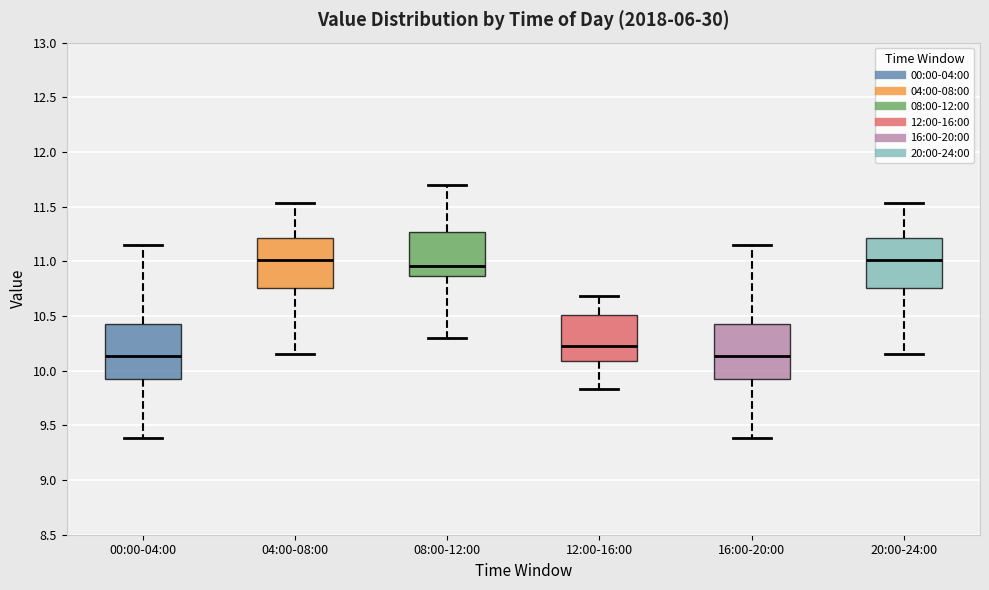

Reading left to right, read every box against the y-axis: the position of its median line, the range the box covers, and the ends of its whiskers. The values are not printed on the chart, so give them approximately, as read against the axis.

00:00-04:00: median 10.15, box 9.90 to 10.40, whiskers 9.40 to 11.15
04:00-08:00: median 11.00, box 10.75 to 11.20, whiskers 10.15 to 11.55
08:00-12:00: median 10.95, box 10.85 to 11.25, whiskers 10.30 to 11.70
12:00-16:00: median 10.25, box 10.10 to 10.50, whiskers 9.85 to 10.70
16:00-20:00: median 10.15, box 9.90 to 10.40, whiskers 9.40 to 11.15
20:00-24:00: median 11.00, box 10.75 to 11.20, whiskers 10.15 to 11.55